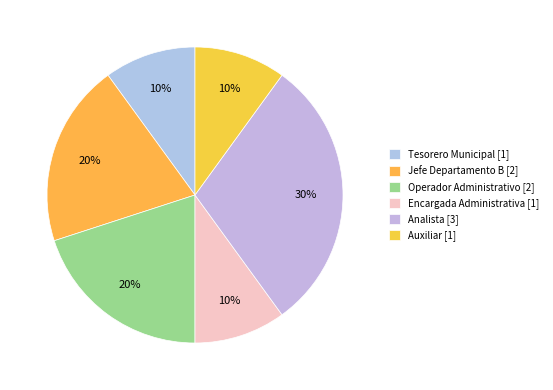

To the nearest percent, what percentage of the pie is Analista?

30%